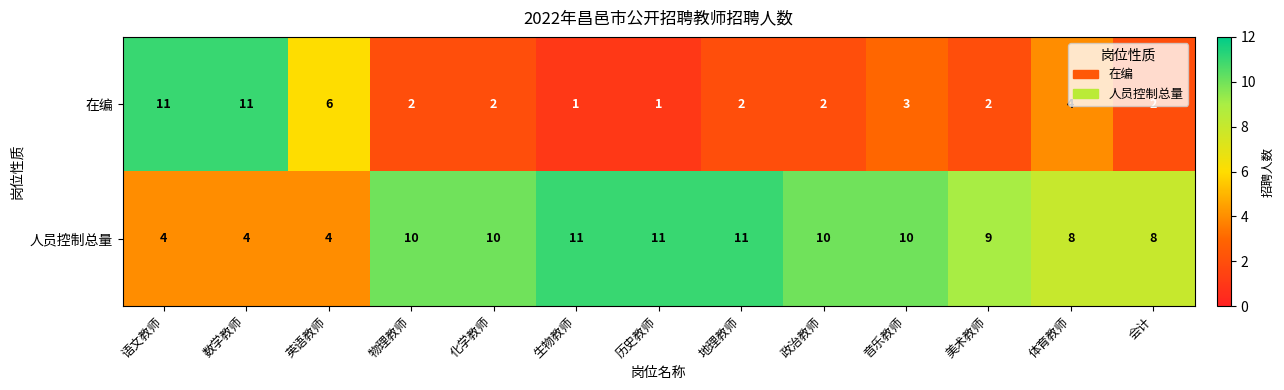

What is the sum of all 人员控制总量 values?

110